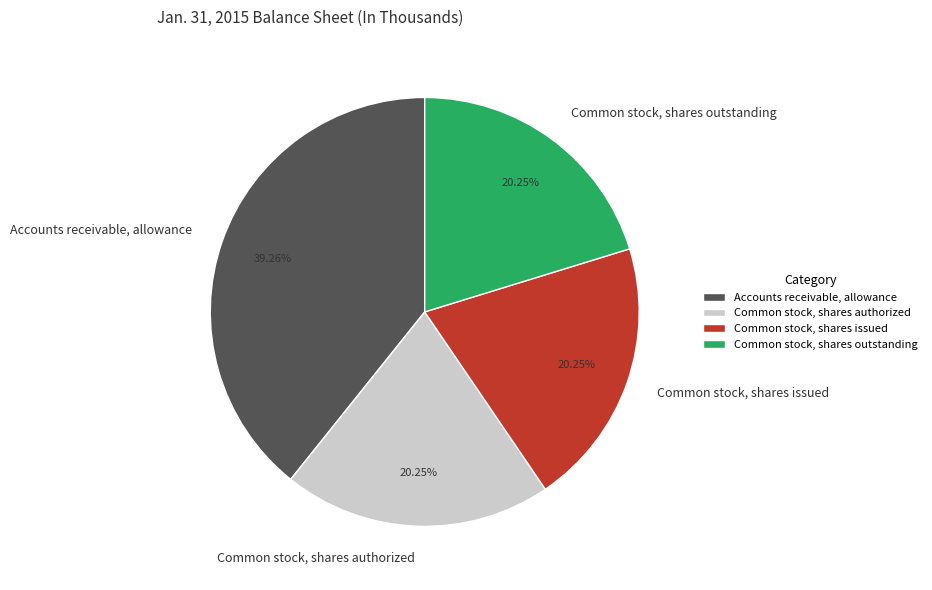

To the nearest percent, what is the difference between the largest and smallest slice percentages?

19%